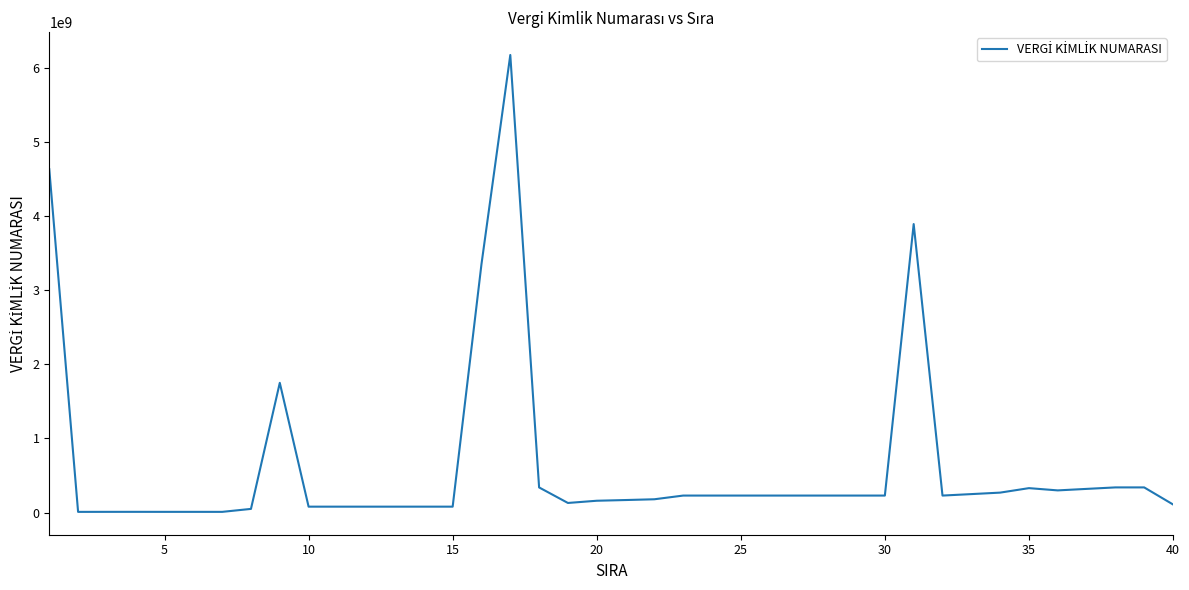

What is the difference between the maximum and minimum values?

6159582002